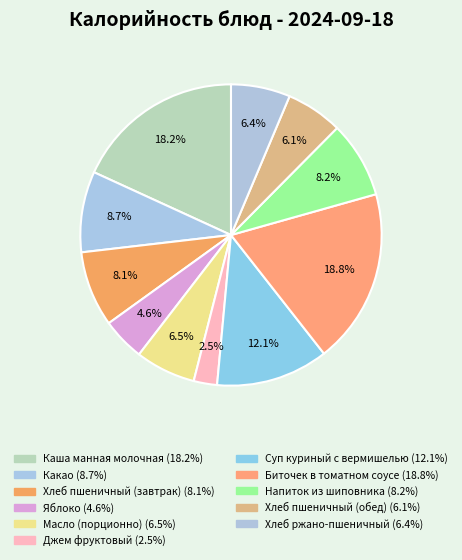

Count the number of slices in the pie.

11